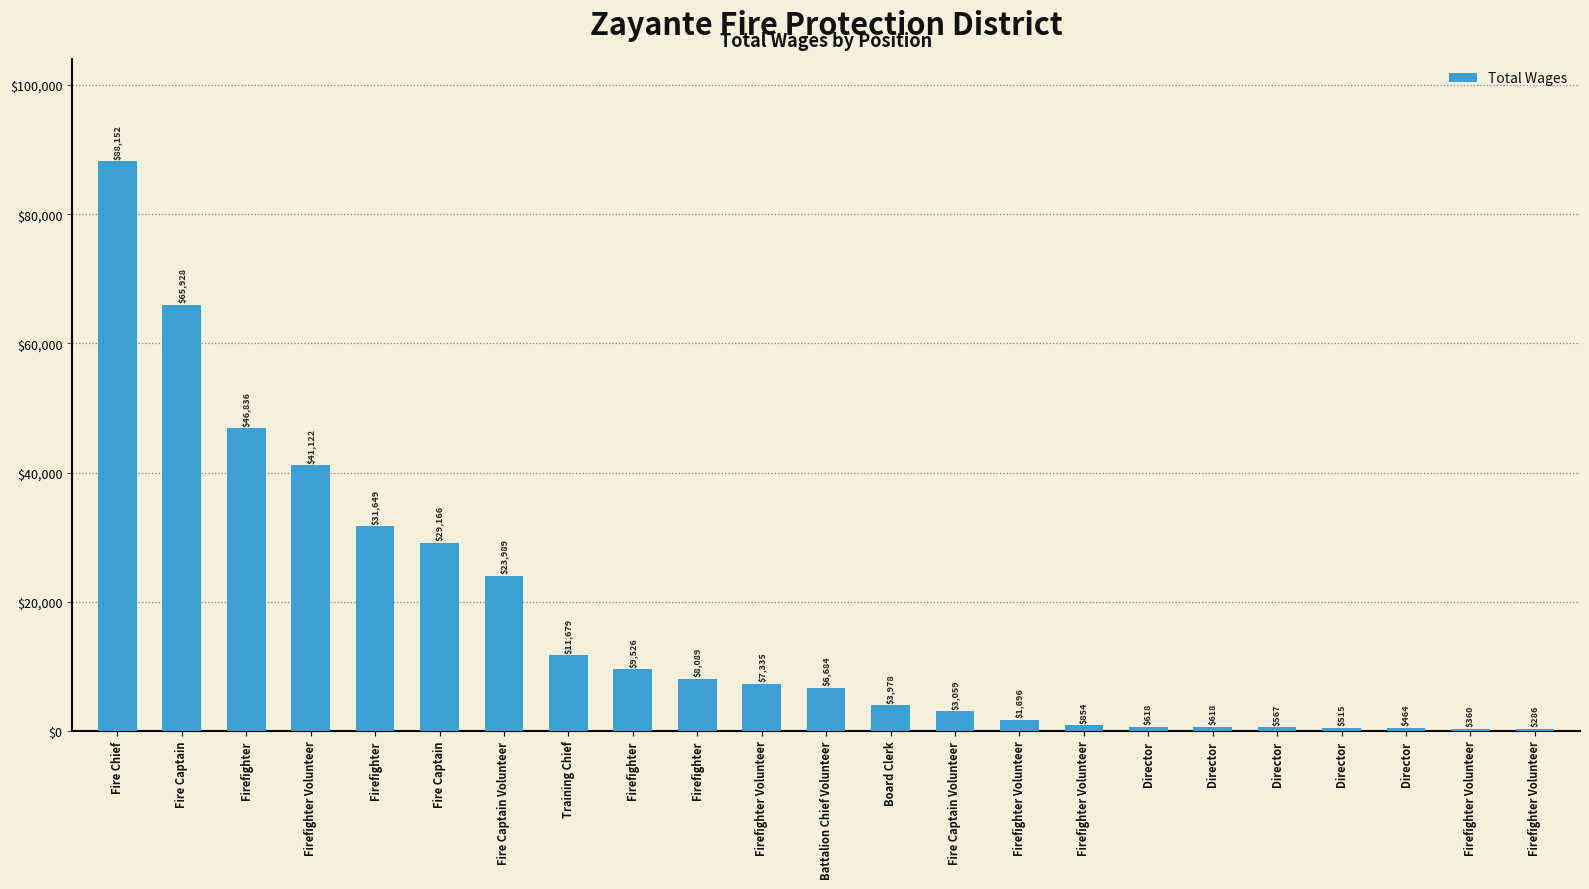

How many distinct data groups are displayed?

1